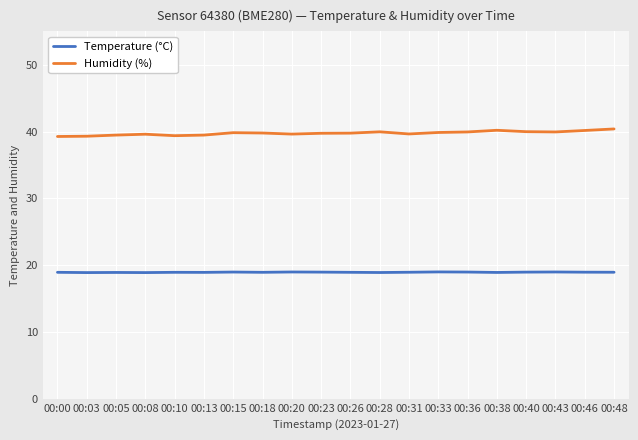

Rank the series at 00:10 from highest to lowest value.

Humidity (%), Temperature (°C)